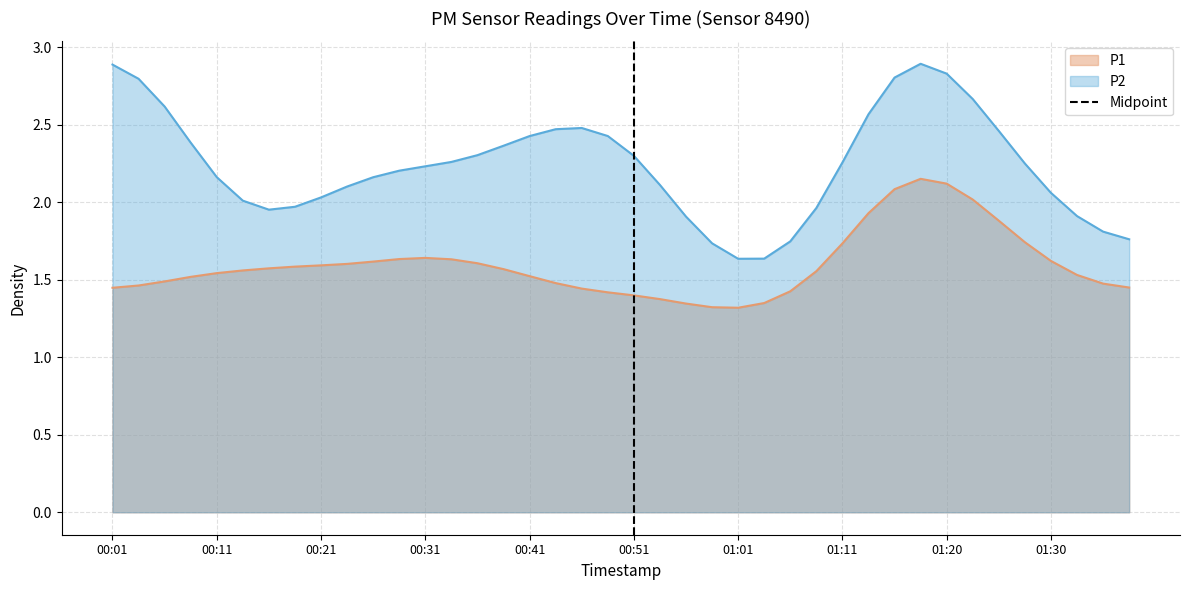

True or false: P2 and P1 intersect in this chart.

False